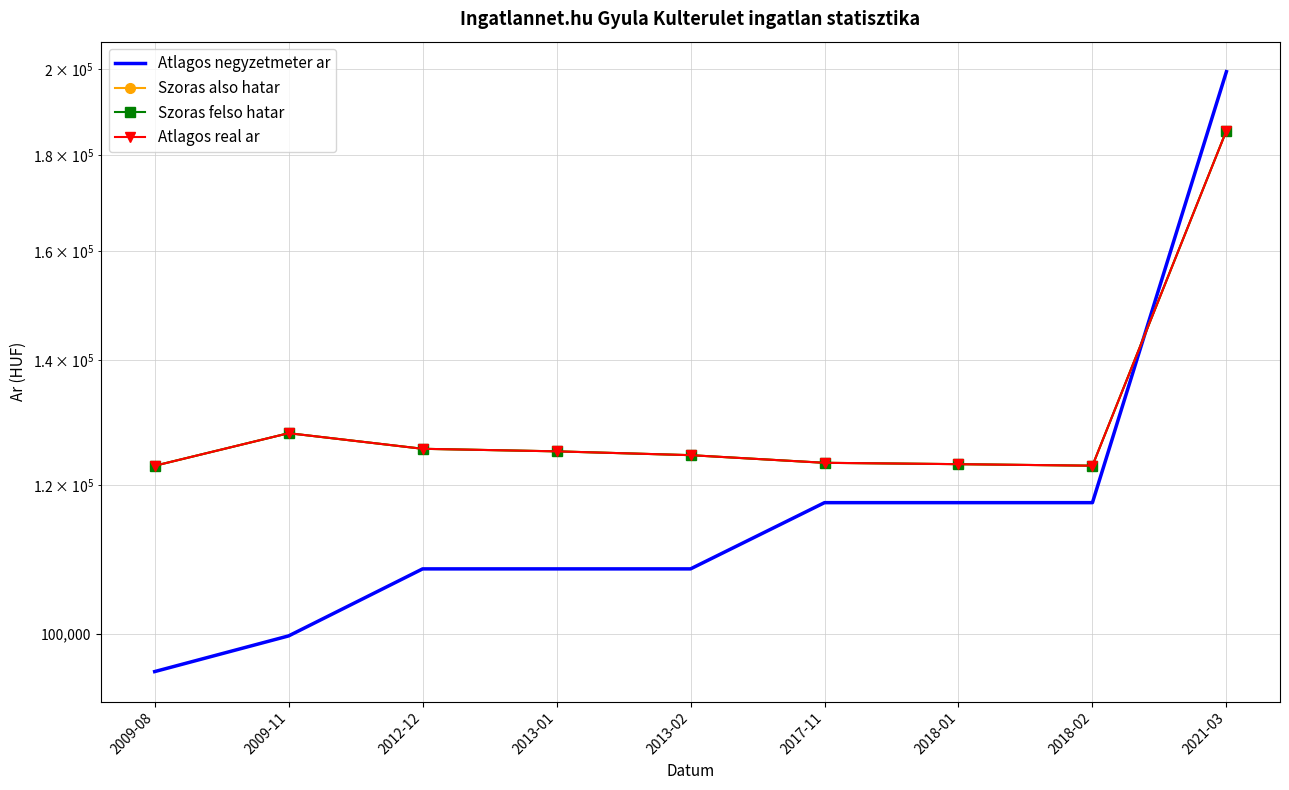

Is the value of Szoras felso hatar at 2017-11 greater than the value of Szoras also hatar at 2009-08?

Yes